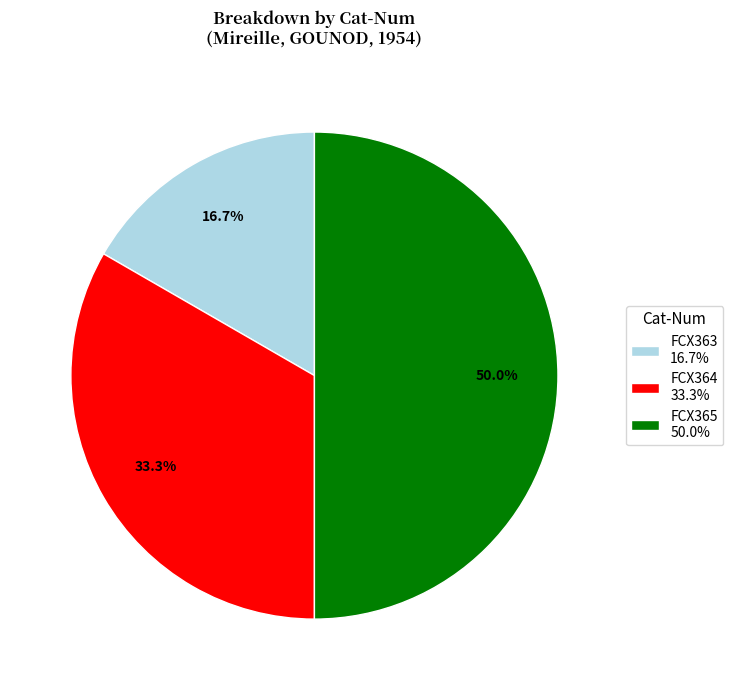

Does FCX363 16.7% account for over 50% of the chart?

No